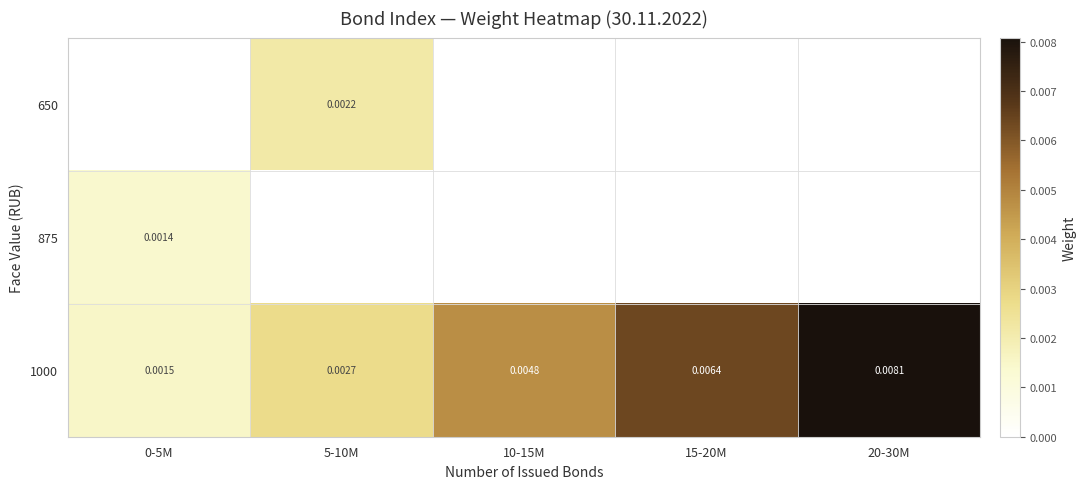

The value of 1000 at 10-15M is 0.0. True or false?

False